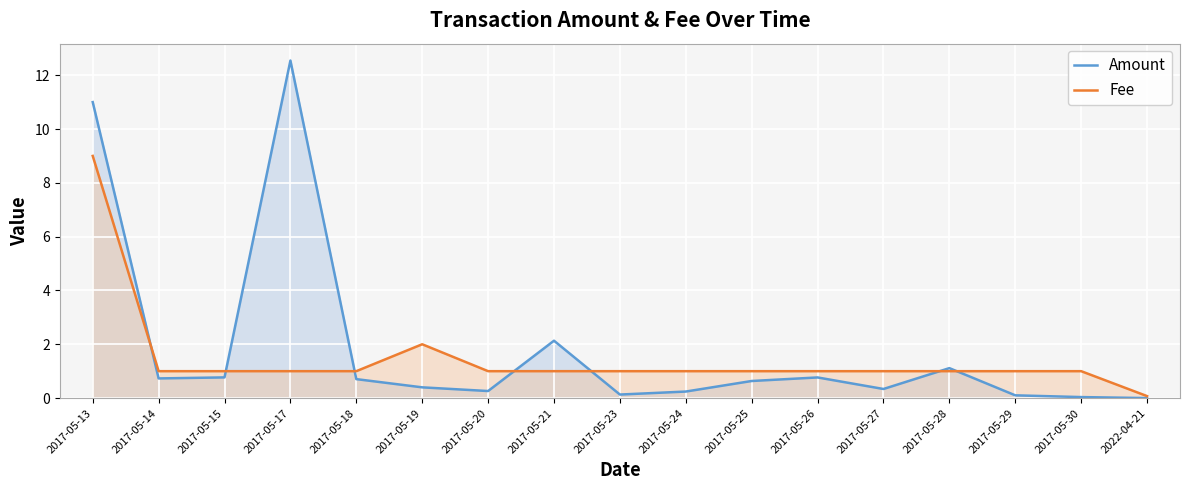

Reading right to left, transcribe all the data shown in this chart.

Amount: 2022-04-21=0.0	2017-05-30=0.0	2017-05-29=0.1	2017-05-28=1.1	2017-05-27=0.3	2017-05-26=0.8	2017-05-25=0.6	2017-05-24=0.2	2017-05-23=0.1	2017-05-21=2.1	2017-05-20=0.3	2017-05-19=0.4	2017-05-18=0.7	2017-05-17=12.5	2017-05-15=0.8	2017-05-14=0.7	2017-05-13=11.0
Fee: 2022-04-21=0.1	2017-05-30=1.0	2017-05-29=1.0	2017-05-28=1.0	2017-05-27=1.0	2017-05-26=1.0	2017-05-25=1.0	2017-05-24=1.0	2017-05-23=1.0	2017-05-21=1.0	2017-05-20=1.0	2017-05-19=2.0	2017-05-18=1.0	2017-05-17=1.0	2017-05-15=1.0	2017-05-14=1.0	2017-05-13=9.0